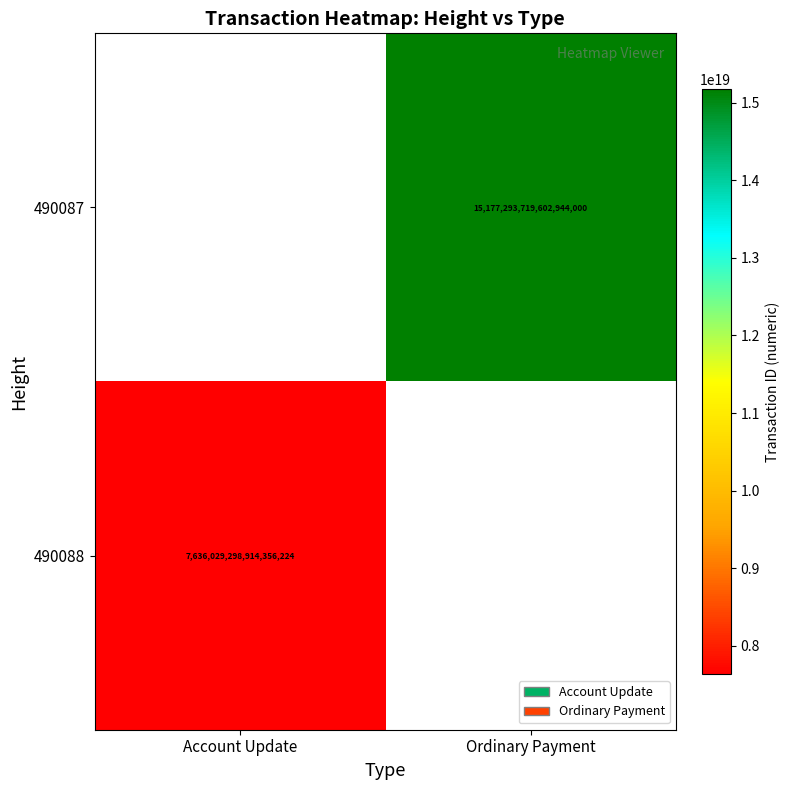

True or false: 490088 has a value of 3316936486465948160 at Account Update.

False